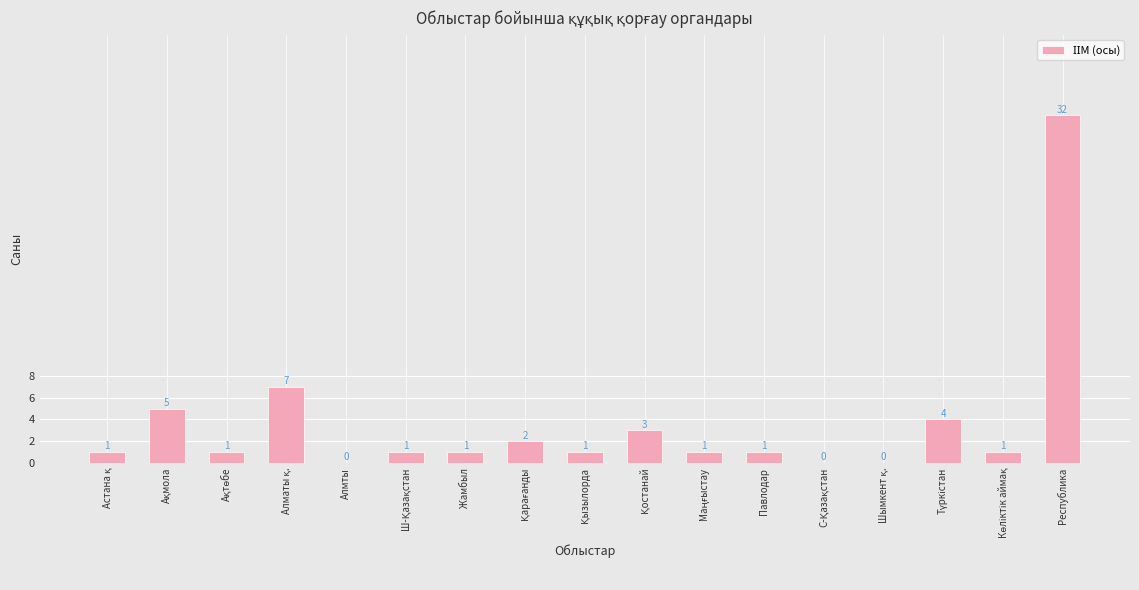

What is the sum of all values?

61